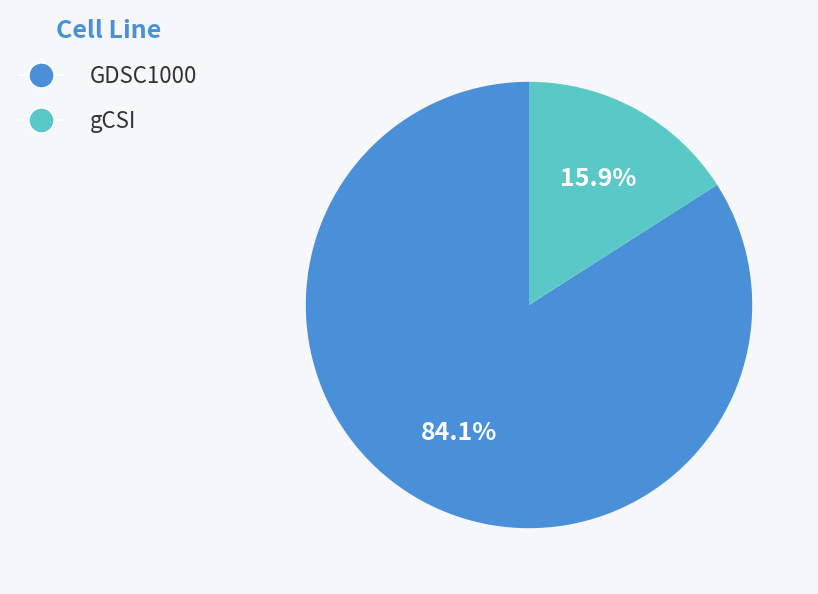

Is it true that gCSI is 16% of the pie?

True